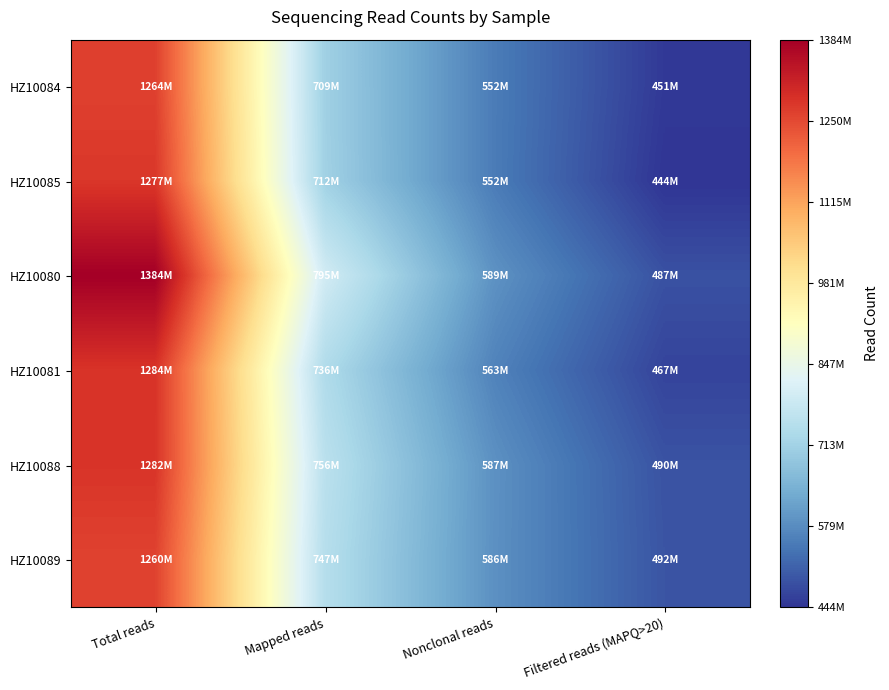

Reading left to right, transcribe all the data shown in this chart.

HZ10084: Total reads=1263566082	Mapped reads=709354084	Nonclonal reads=552221769	Filtered reads (MAPQ>20)=450913198
HZ10085: Total reads=1277426888	Mapped reads=711562285	Nonclonal reads=551617223	Filtered reads (MAPQ>20)=444419092
HZ10080: Total reads=1383781720	Mapped reads=795237092	Nonclonal reads=589007051	Filtered reads (MAPQ>20)=487287857
HZ10081: Total reads=1284057626	Mapped reads=736127724	Nonclonal reads=562751049	Filtered reads (MAPQ>20)=466888695
HZ10088: Total reads=1282138420	Mapped reads=755584201	Nonclonal reads=586755352	Filtered reads (MAPQ>20)=489509136
HZ10089: Total reads=1260462494	Mapped reads=746862793	Nonclonal reads=585869090	Filtered reads (MAPQ>20)=492093370